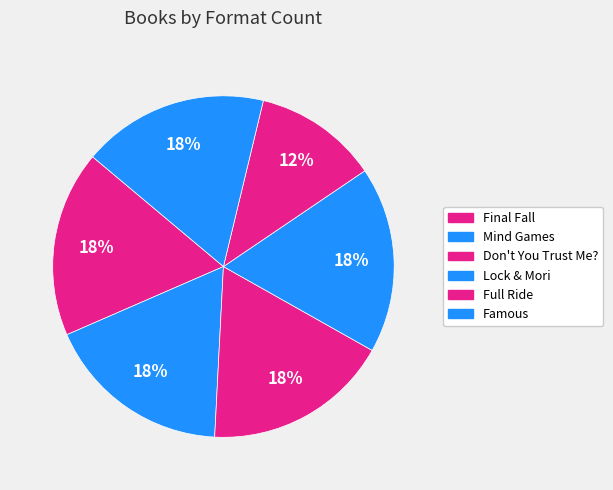

Is it true that Don't You Trust Me? is 31% of the pie?

False